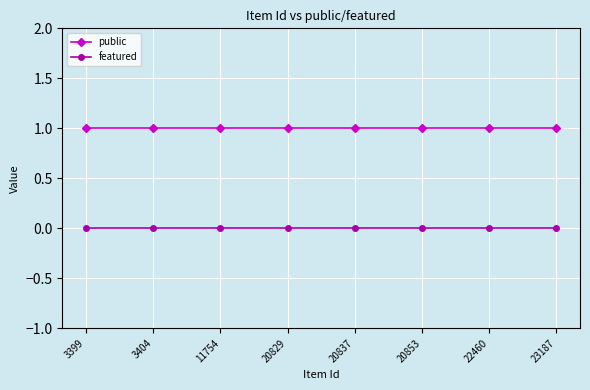

Is the value of featured at 3399 greater than the value of public at 20853?

No